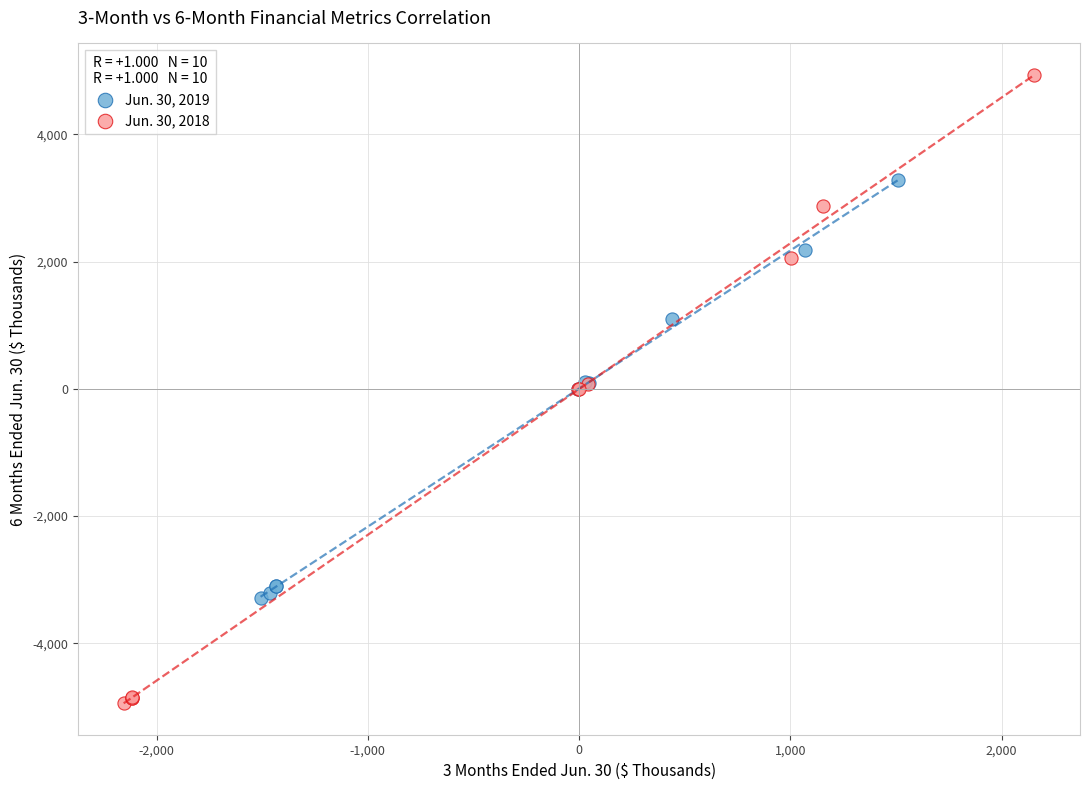

Which series reaches the maximum Y coordinate?

Jun. 30, 2018